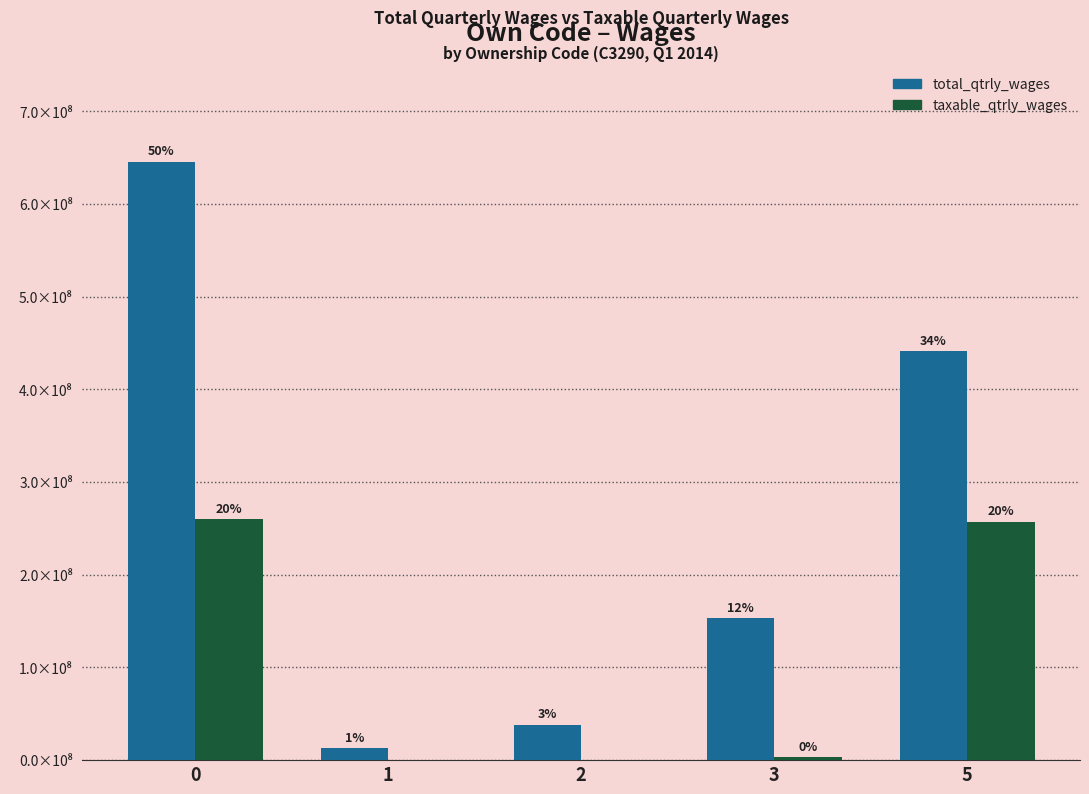

Are the bars grouped side by side (vs. stacked)?

Yes